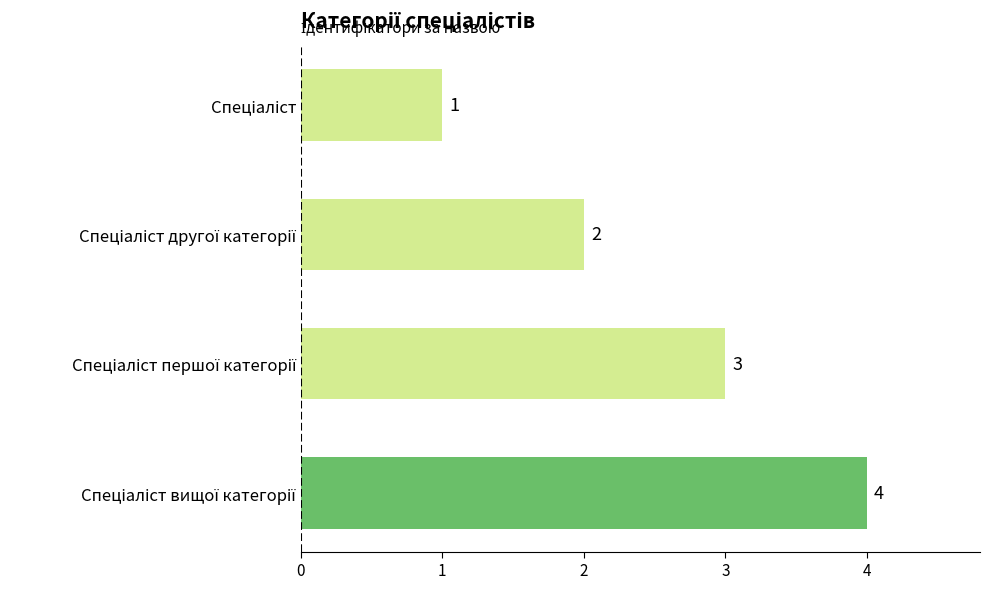

What is the value of the 2nd bar from the top?

2